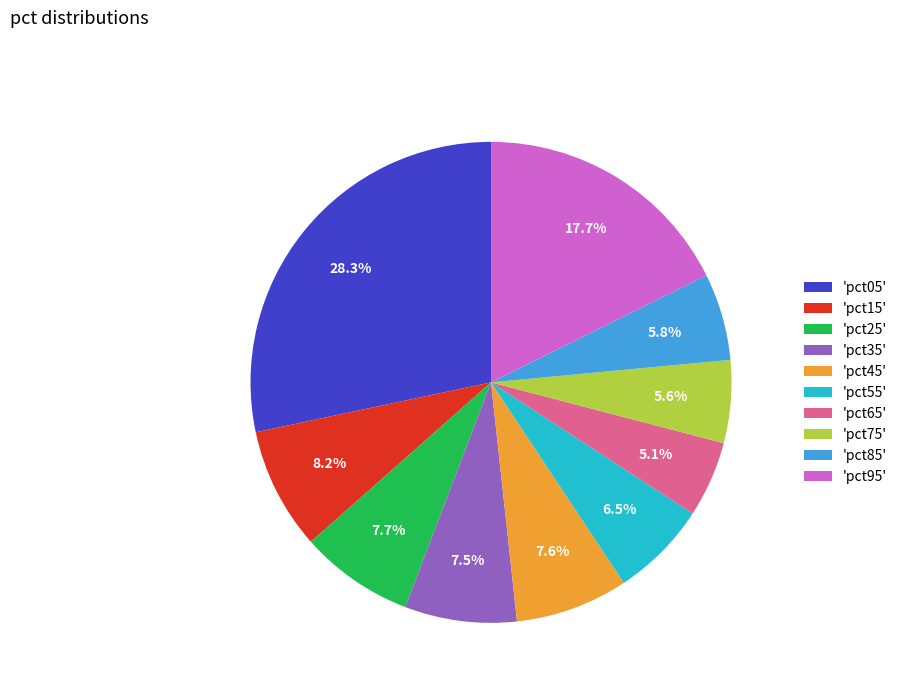

Is there a majority slice in this chart?

No